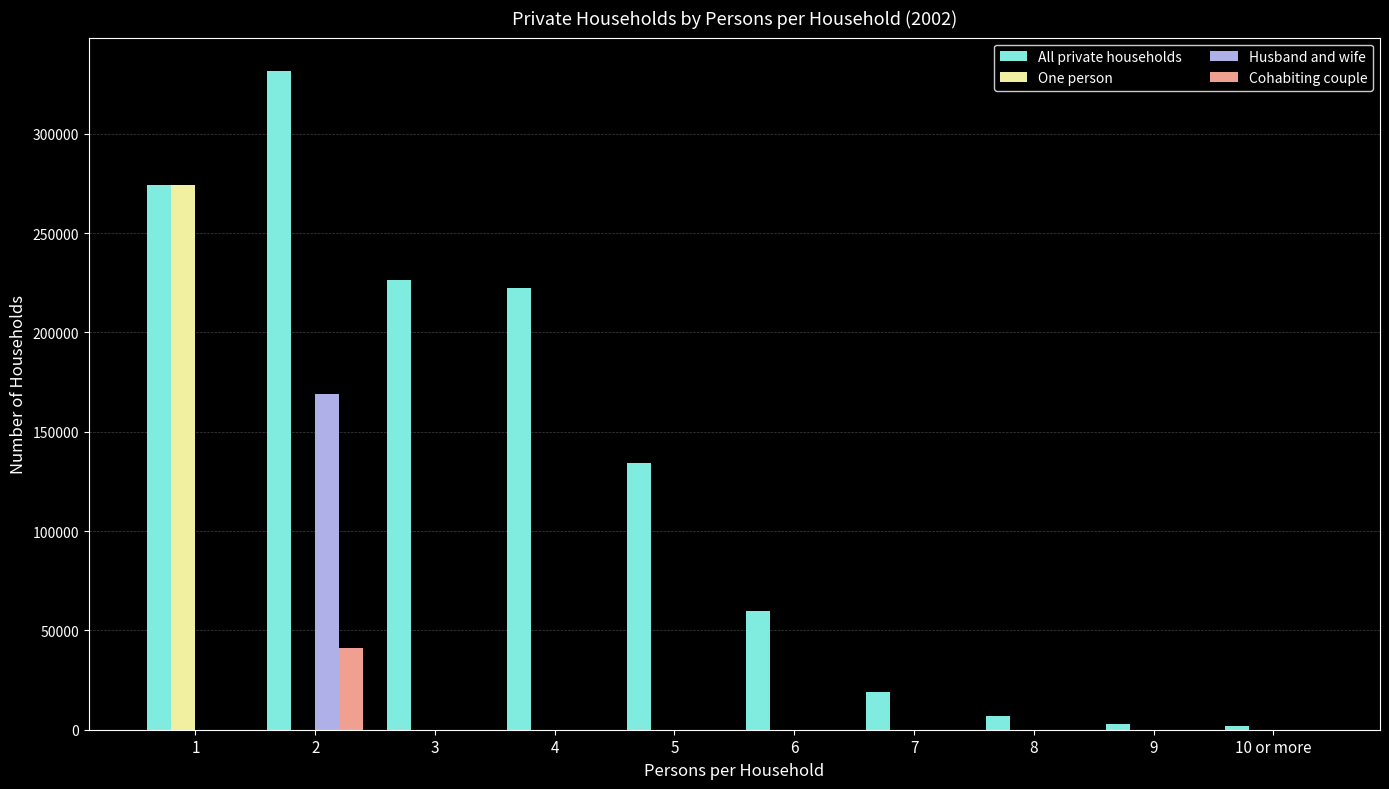

Is the value of Cohabiting couple at 9 greater than the value of All private households at 1?

No